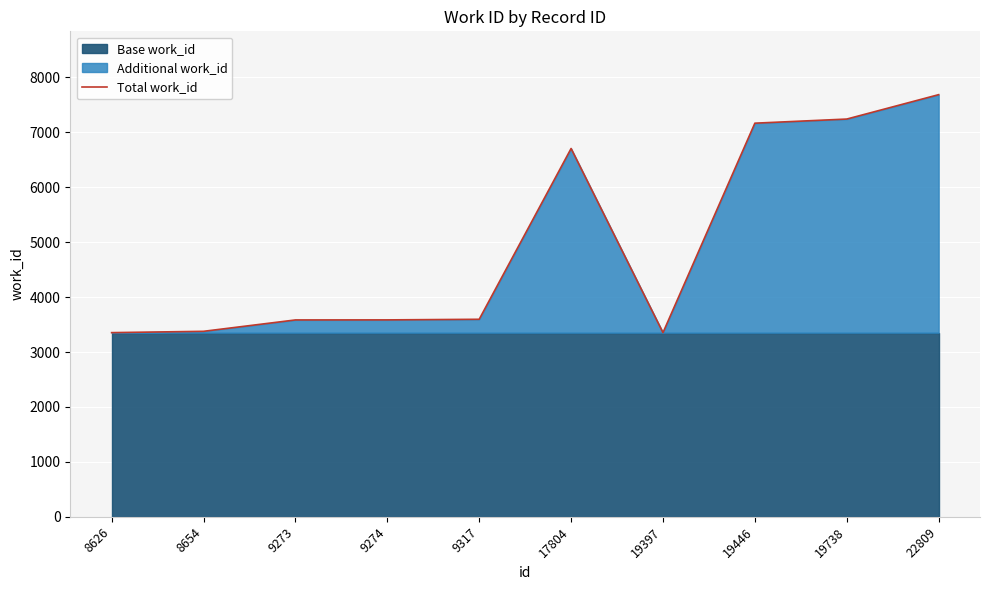

List the labels in order of value, largest first.

22809, 19738, 19446, 17804, 9317, 9274, 9273, 8654, 8626, 19397